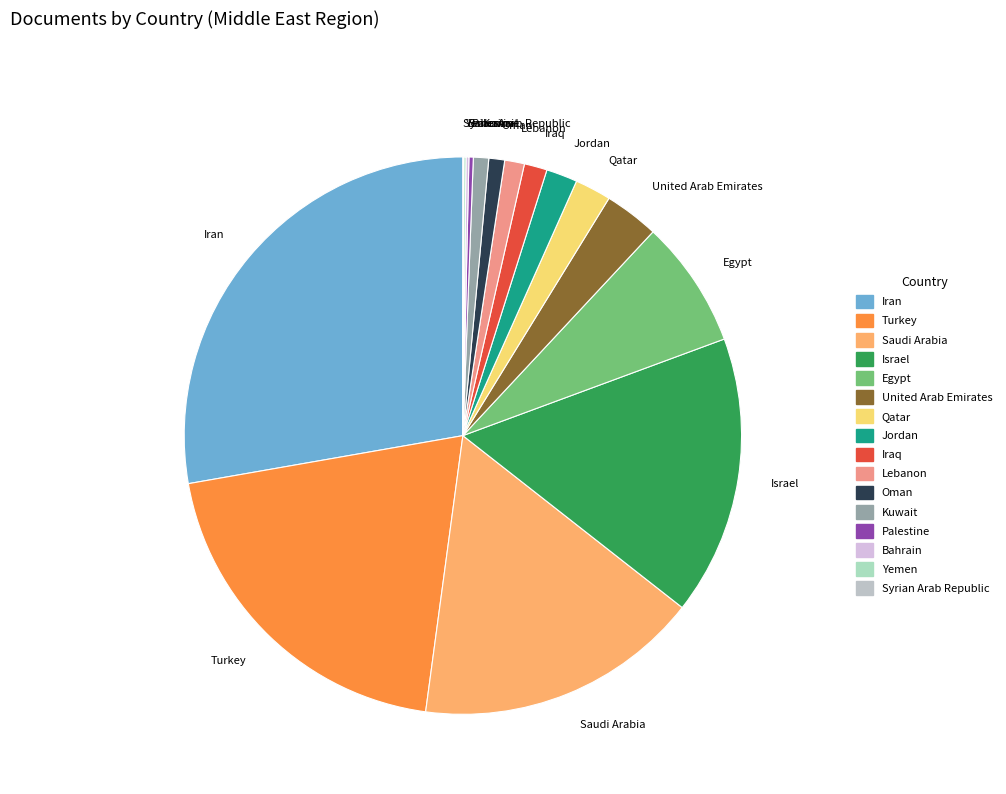

Does Lebanon account for over 50% of the chart?

No